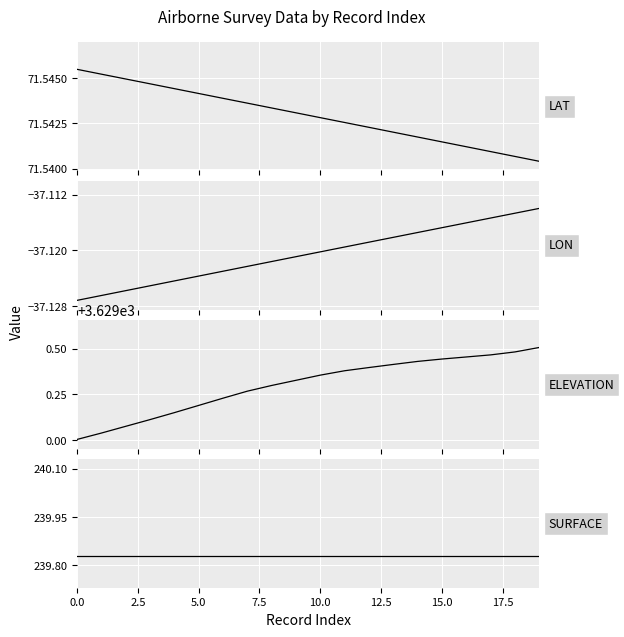

What is the value of the LON point at the 13th from the left?

-37.1